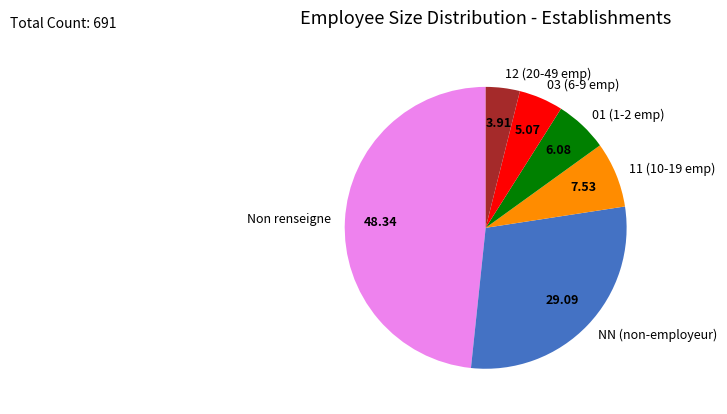

Between NN (non-employeur) and 11 (10-19 emp), which is larger?

NN (non-employeur)